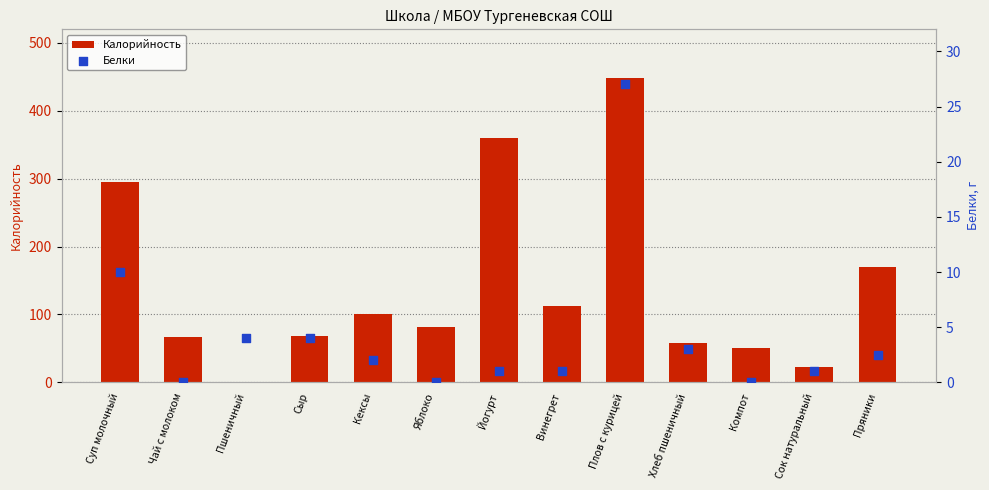

Which series contains the highest Y value?

Калорийность